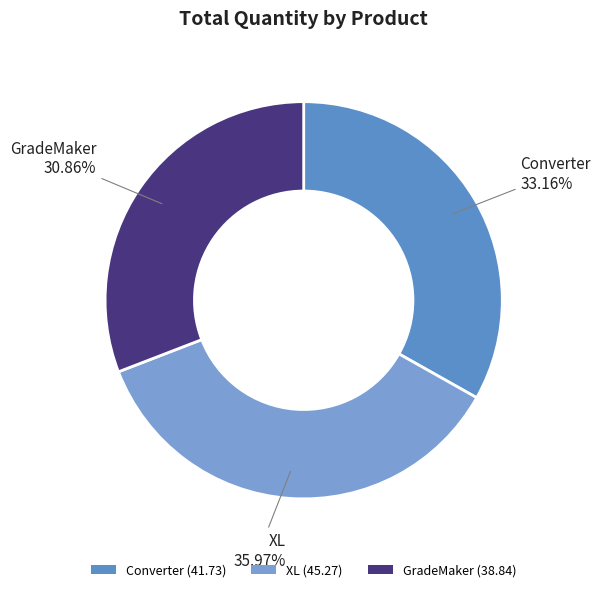

Is there any slice that represents more than half of the pie?

No